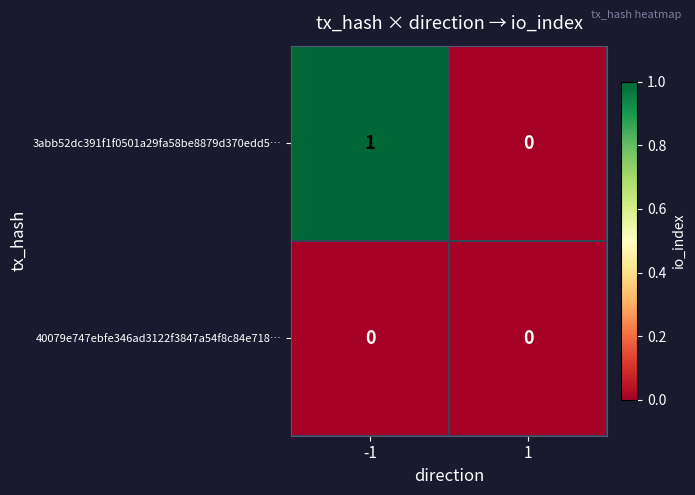

Reading left to right, list all the values displayed in this chart.

3abb52dc391f1f0501a29fa58be8879d370edd5…: -1=1	1=0
40079e747ebfe346ad3122f3847a54f8c84e718…: -1=0	1=0